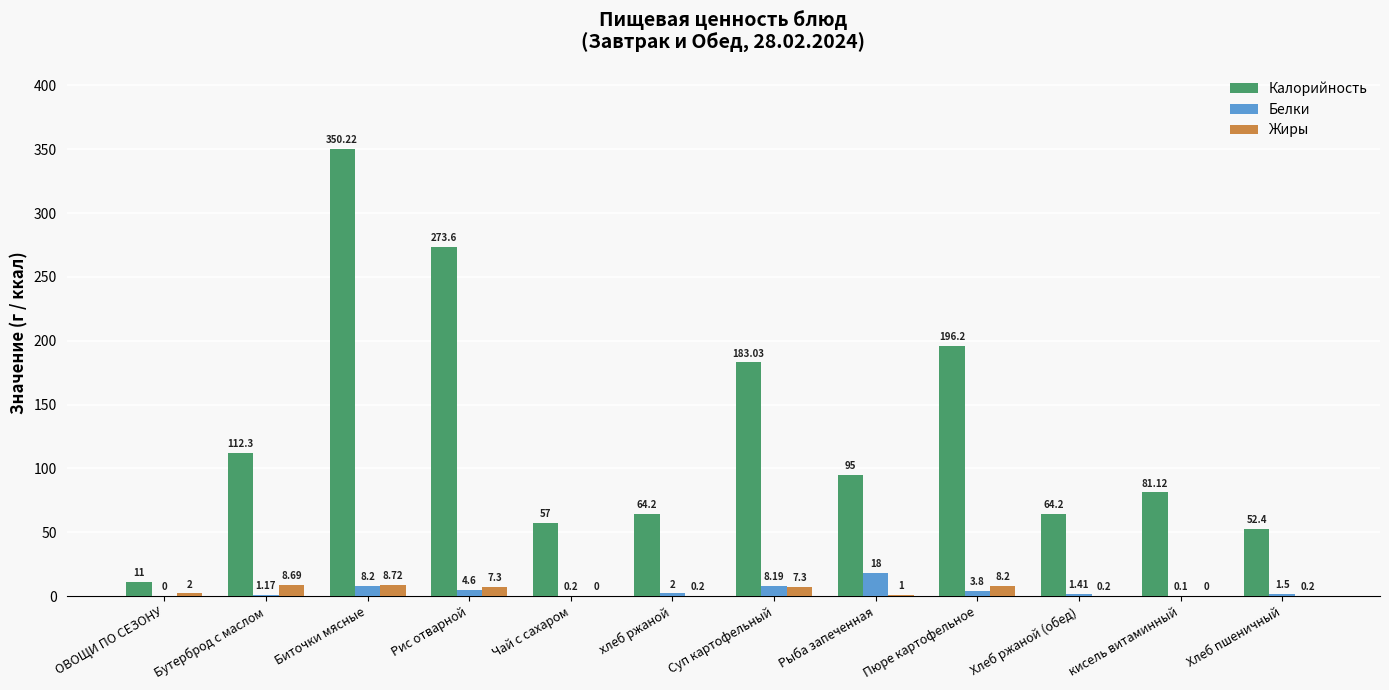

Where is Белки nearest to the value 9?

Биточки мясные